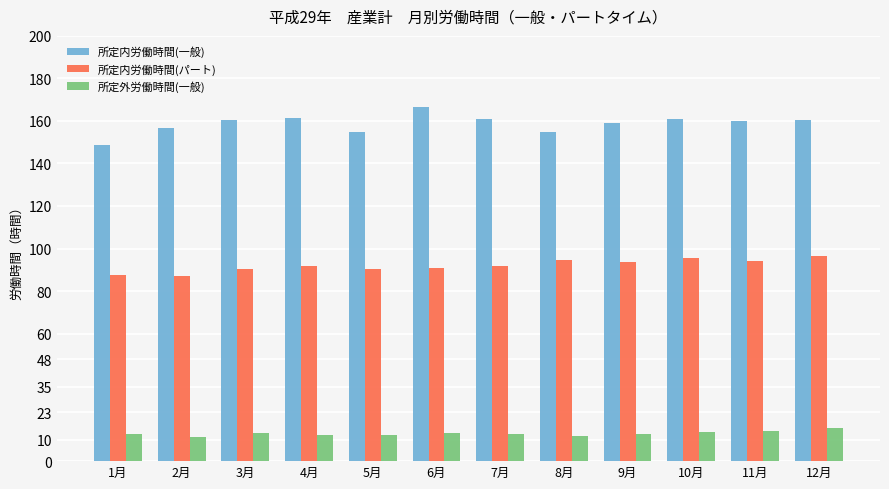

How many data points does each series have?

12